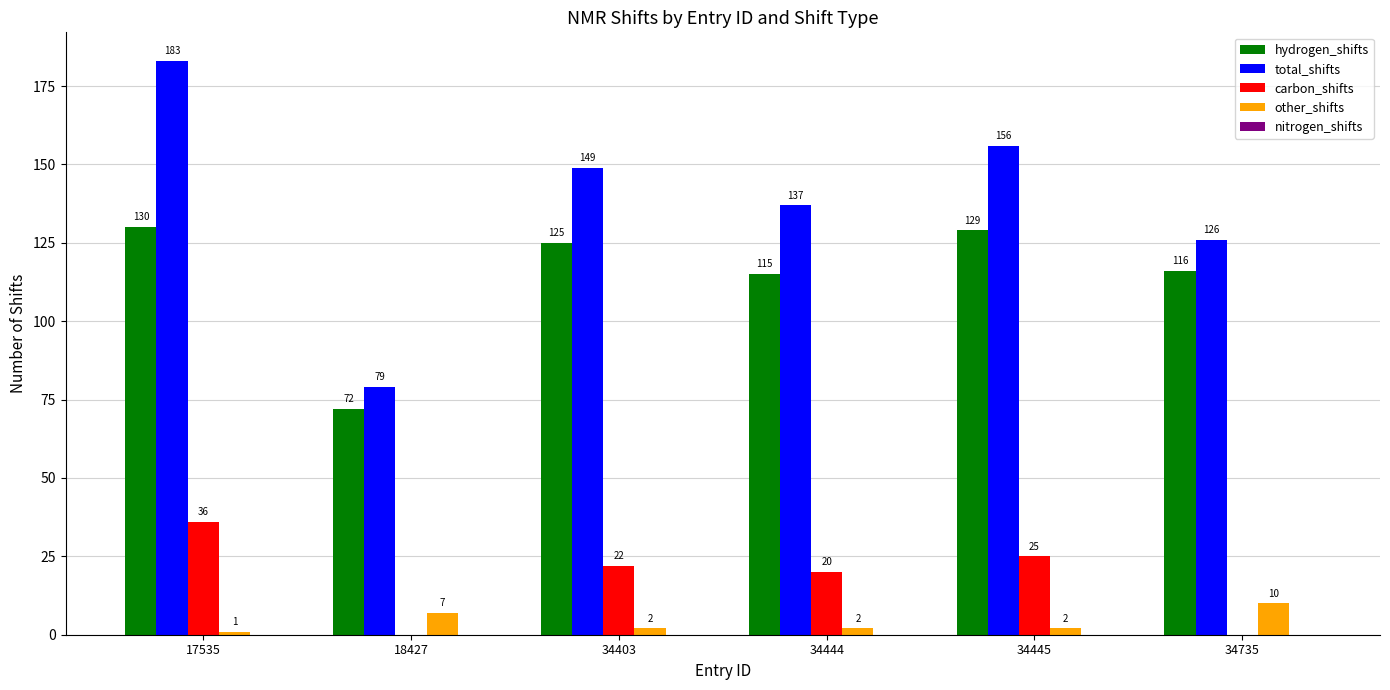

Count the number of data series in this chart.

4